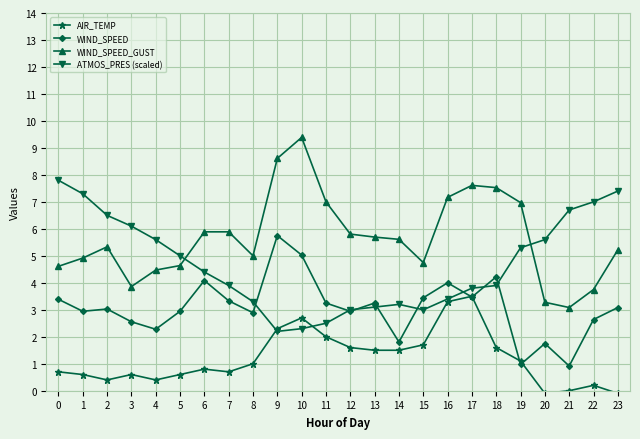

Which series ends up on top after the final intersection of AIR_TEMP and ATMOS_PRES (scaled)?

ATMOS_PRES (scaled)